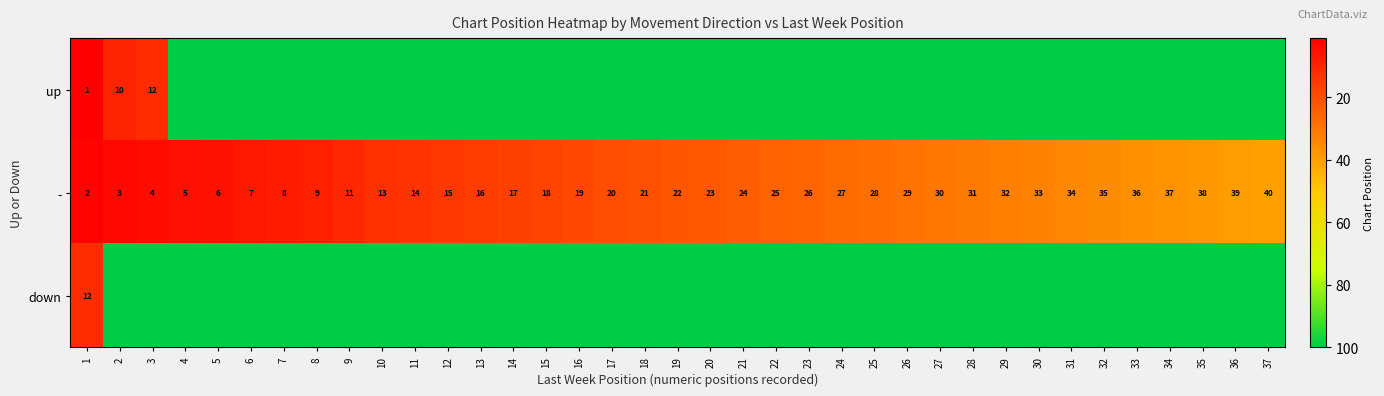

Is it true that - equals 20 at 33?

False